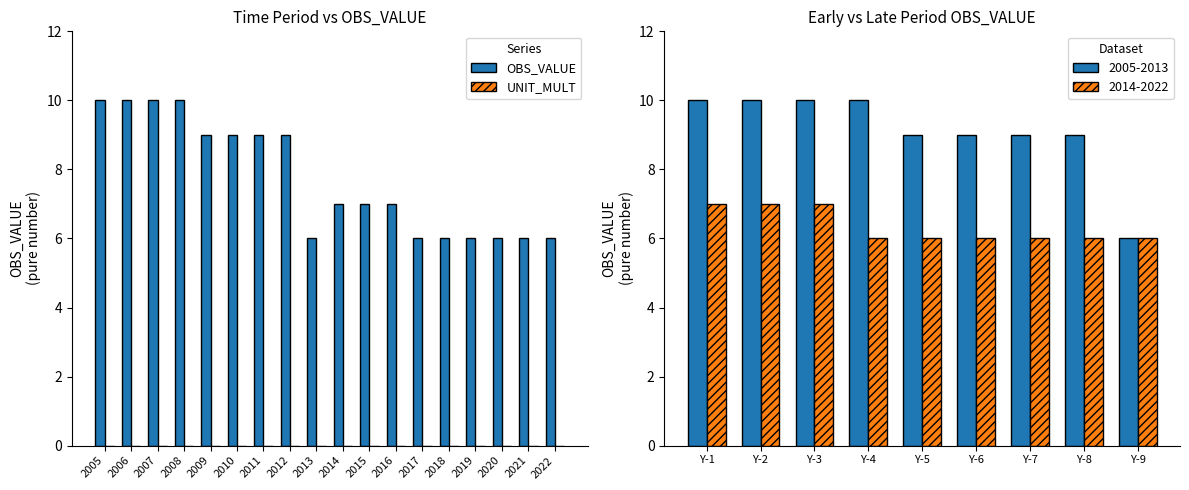

At which label does OBS_VALUE first exceed 7?

2005